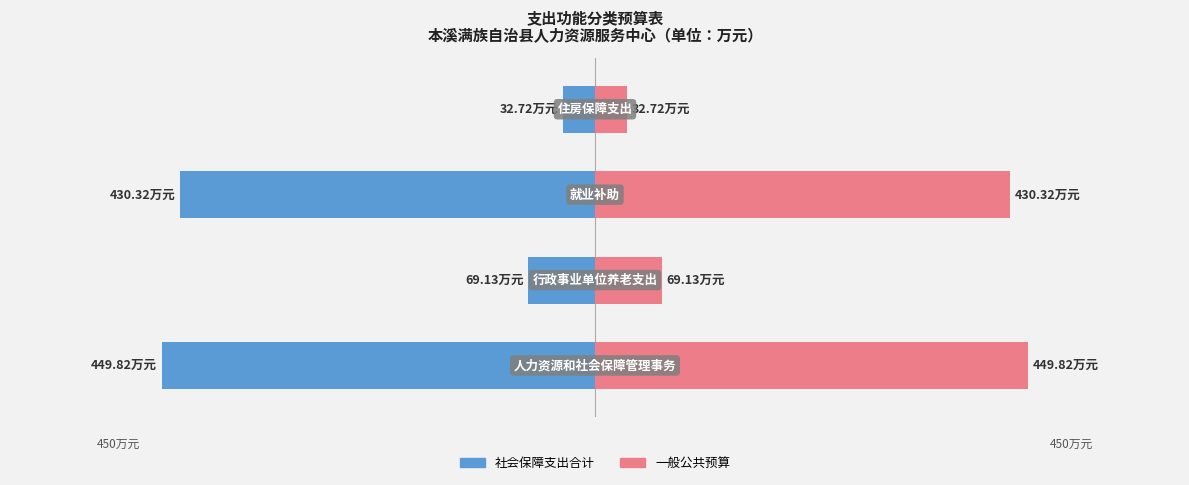

True or false: 社会保障支出合计 has a value of -430.3 at 2.

True